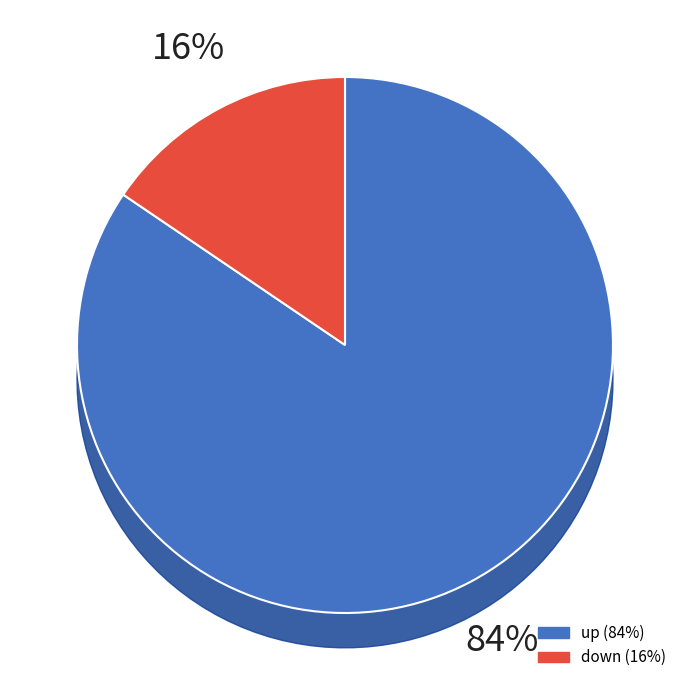

Is it true that down is 16% of the pie?

True